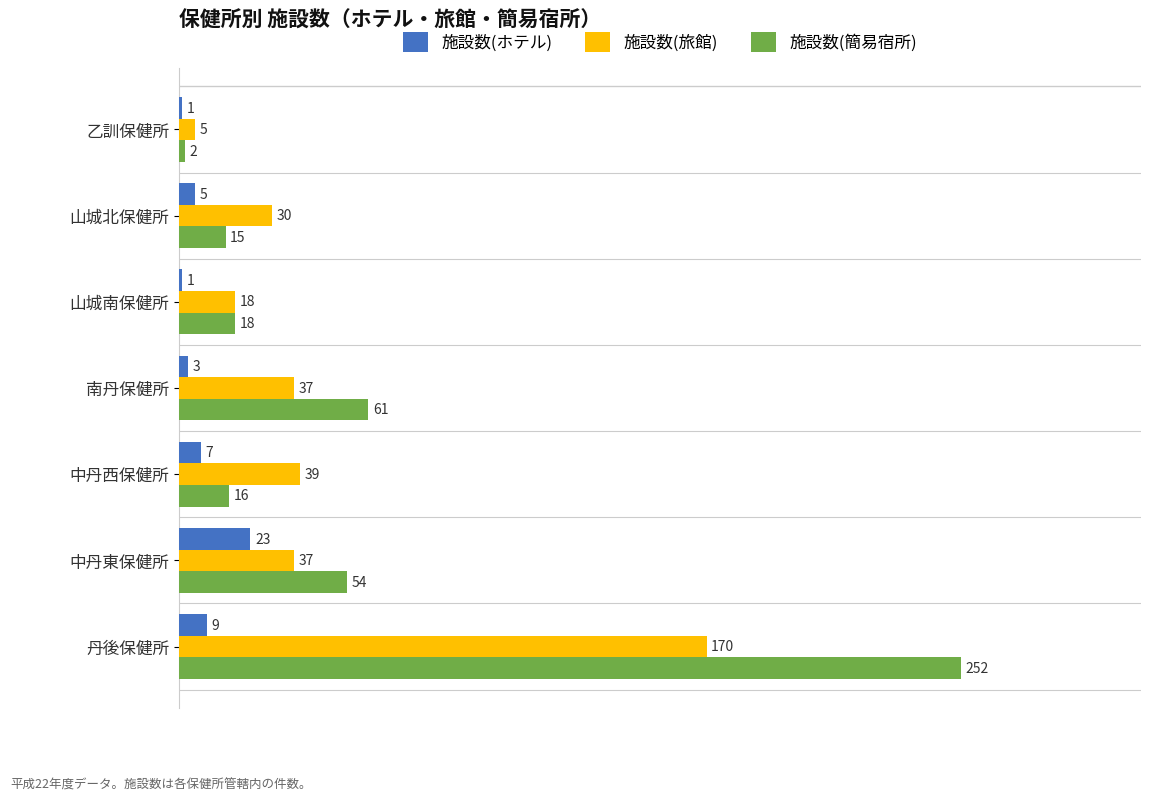

At 中丹東保健所, list the series in order from largest to smallest.

施設数(簡易宿所), 施設数(旅館), 施設数(ホテル)